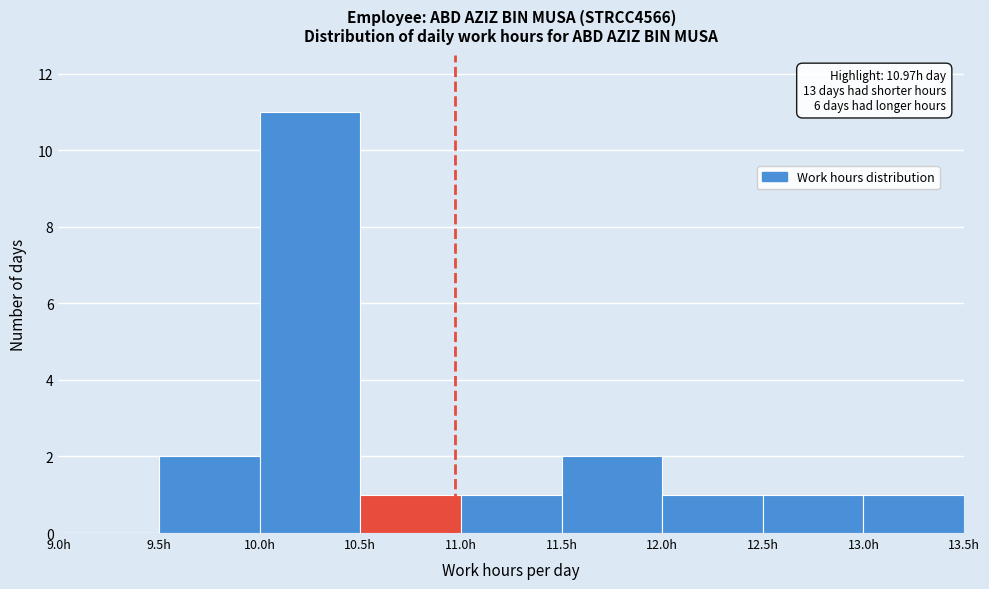

Over which range of the x-axis is the bar tallest?

10.0 to 10.5